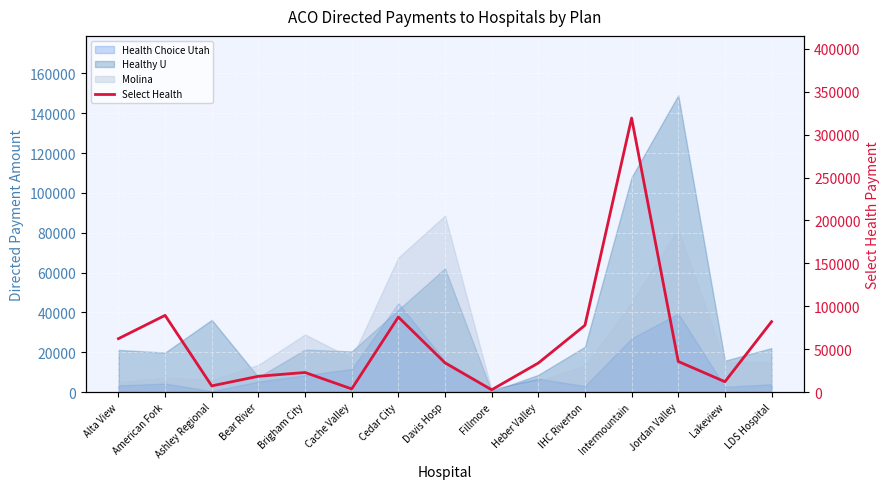

List the labels in order of value, largest first.

Intermountain, American Fork, Cedar City, LDS Hospital, IHC Riverton, Alta View, Jordan Valley, Davis Hosp, Heber Valley, Brigham City, Bear River, Lakeview, Ashley Regional, Cache Valley, Fillmore